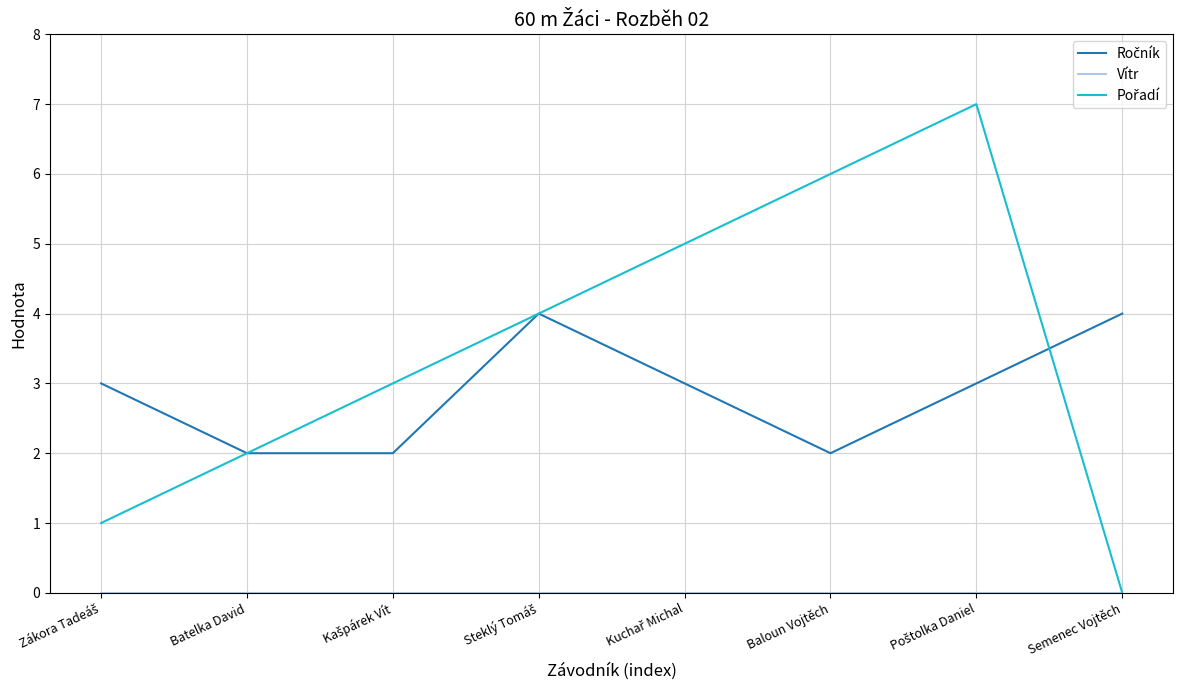

What is the total value across all series at Baloun Vojtěch?

8